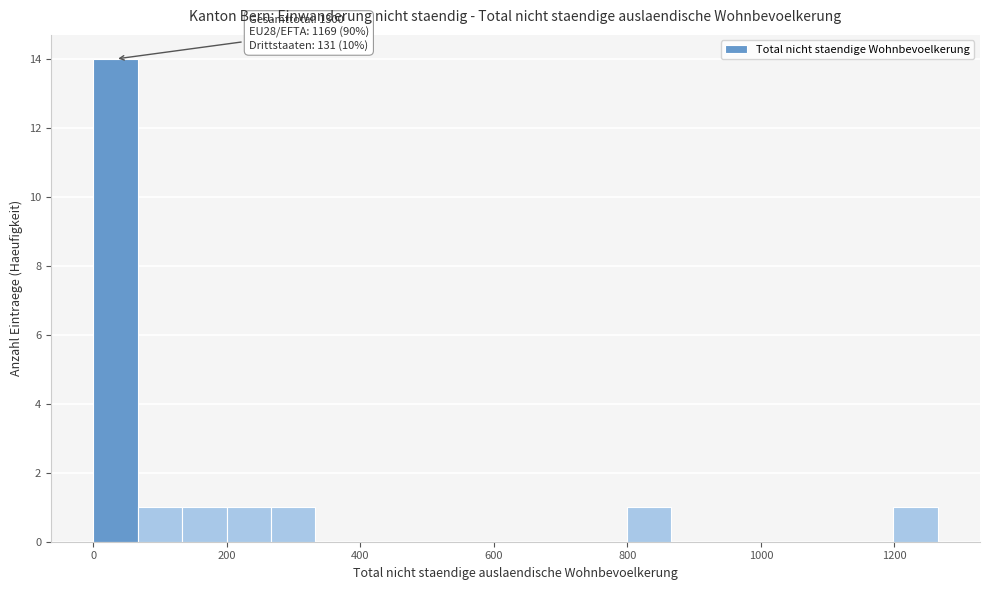

Read against the x-axis, roughly where is the centre of the tallest bar?

40